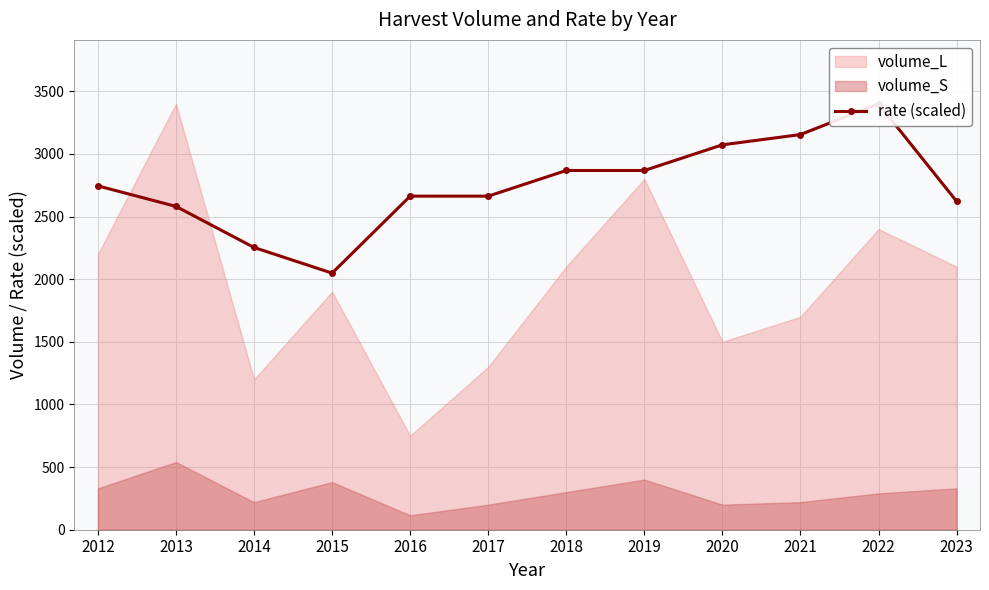

Read the value at 2013.

2580.7